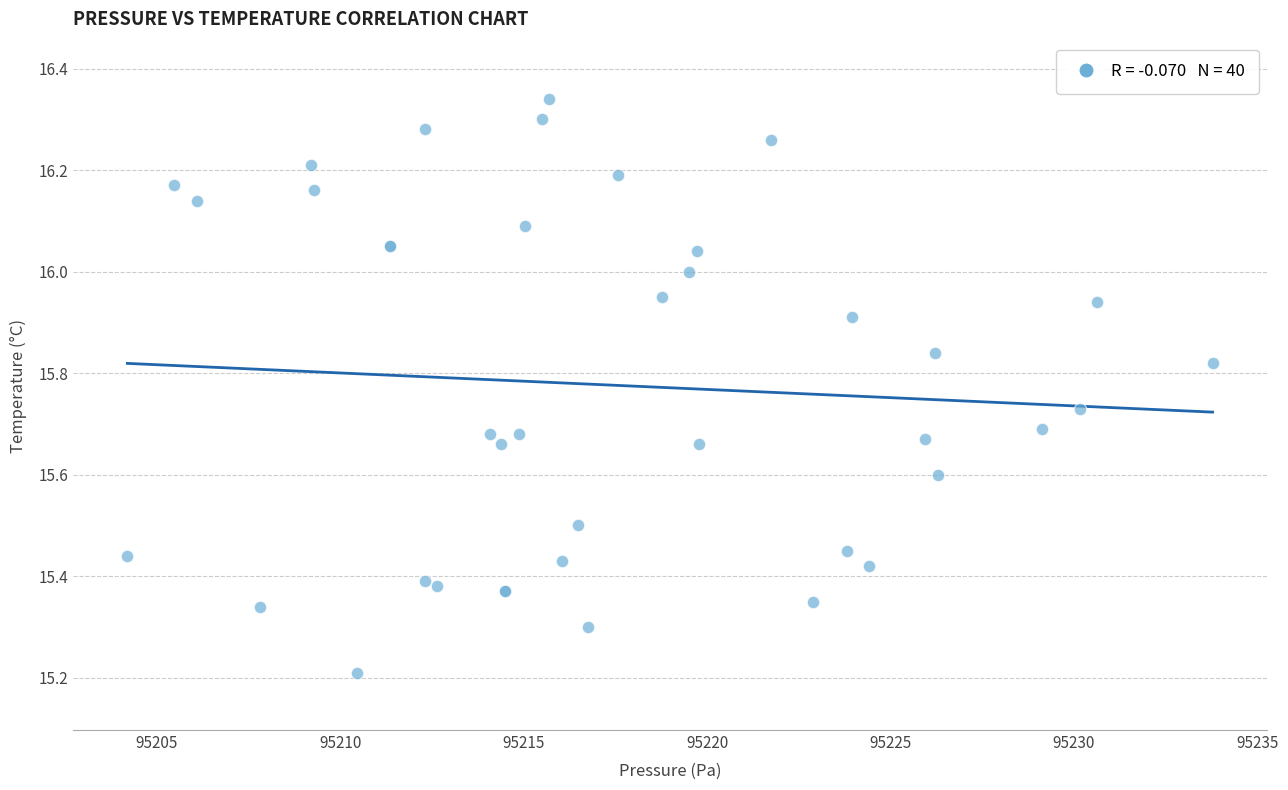

What Y value in the scatter plot is closest to 15?

15.2